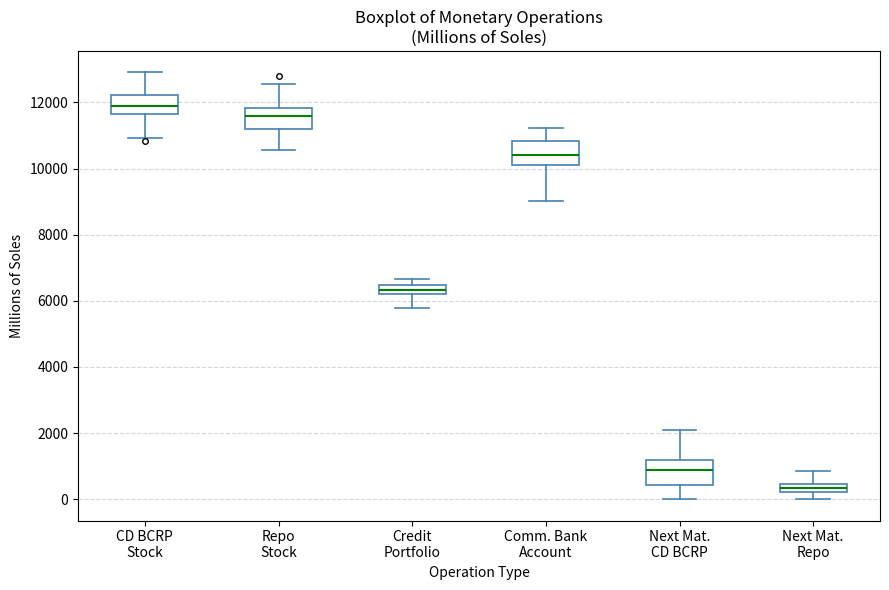

Where does the median line of the box for Next Mat. CD BCRP sit on the y-axis? The values are not printed on the chart, so give them approximately, as read against the axis.

800